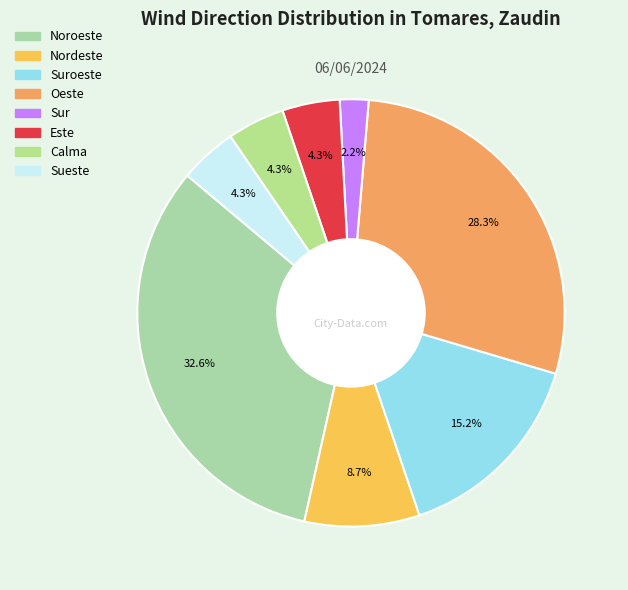

Is there a majority slice in this chart?

No